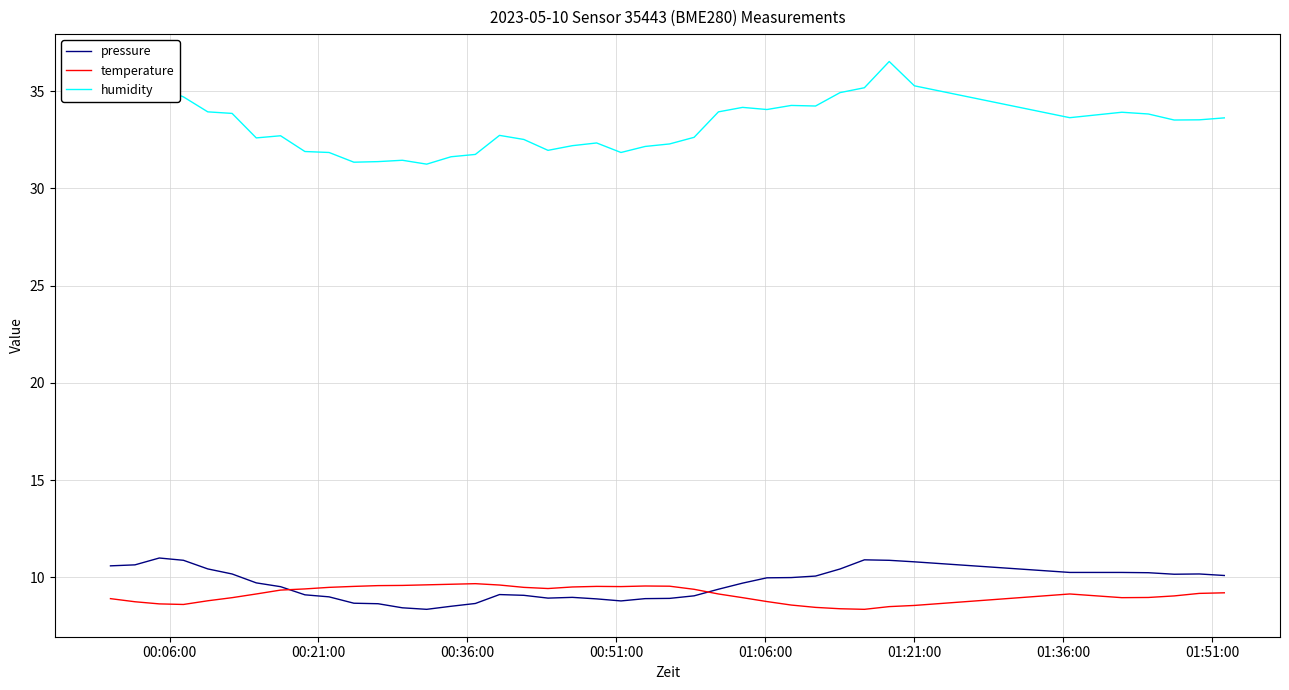

Which series has the largest total across all categories?

humidity